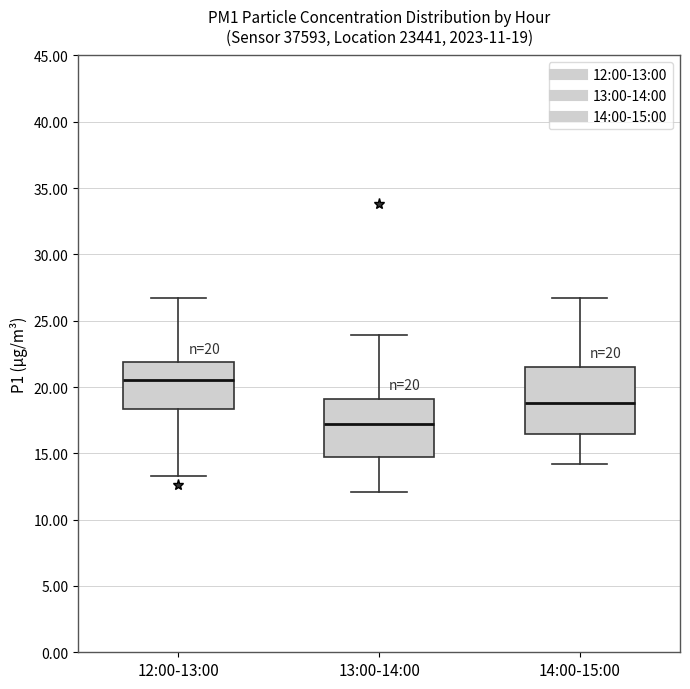

Which box's median line is the highest?

12:00-13:00